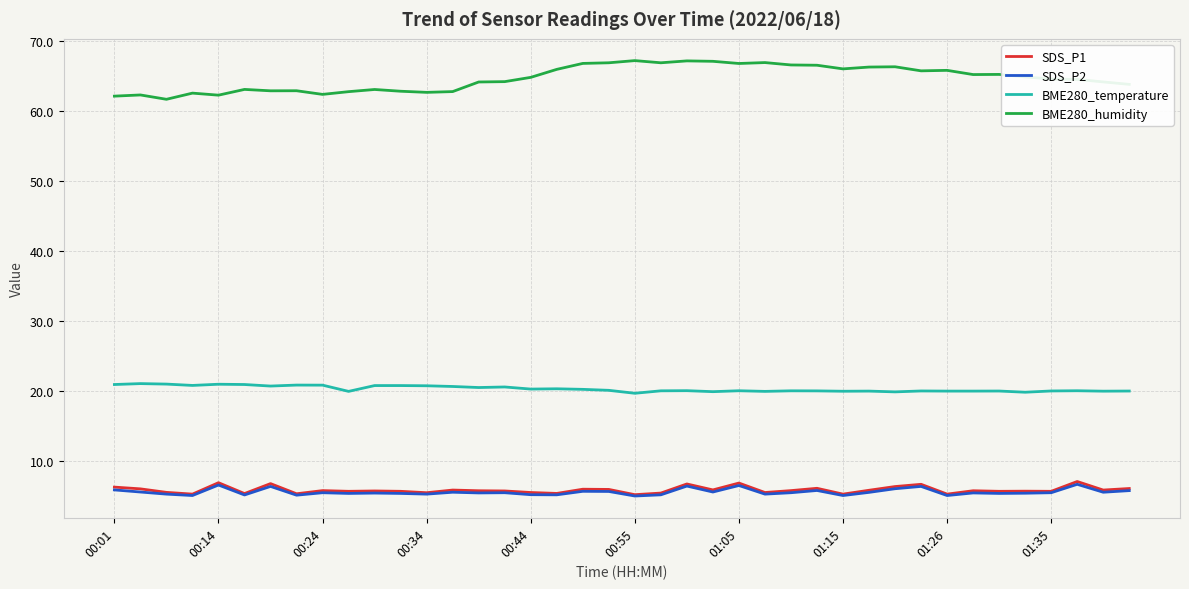

What is the smallest value displayed?

5.0